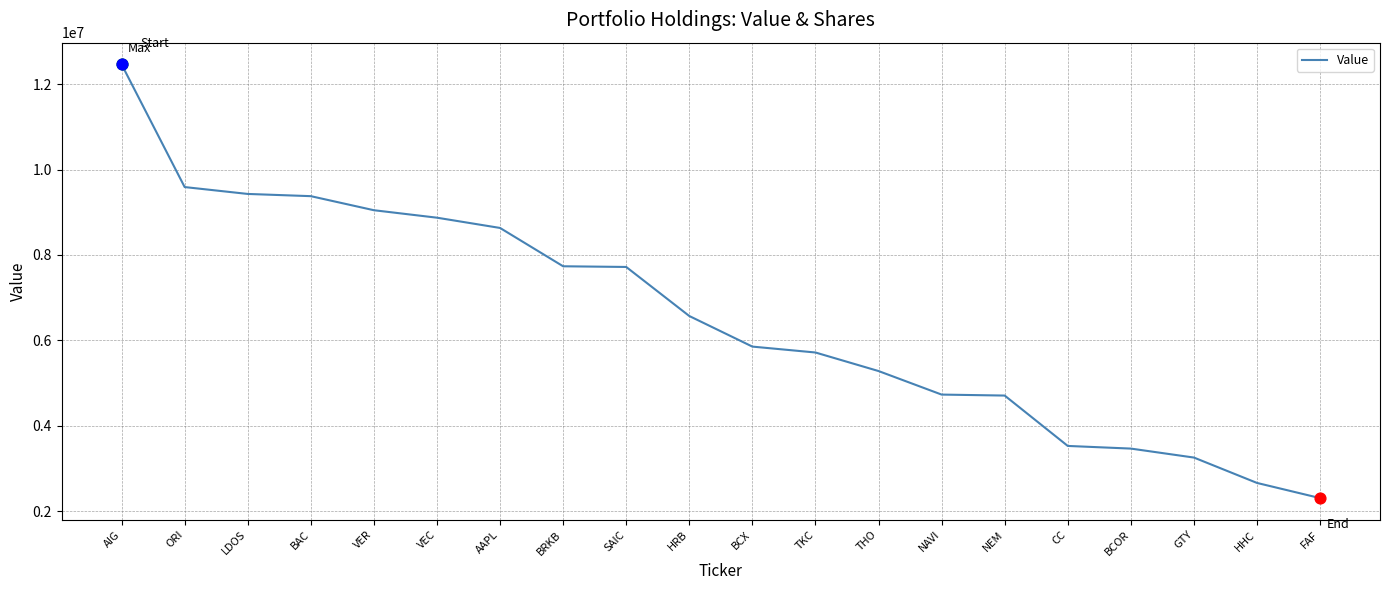

Approximately how many times larger is the value at LDOS compared to GTY?

2.9